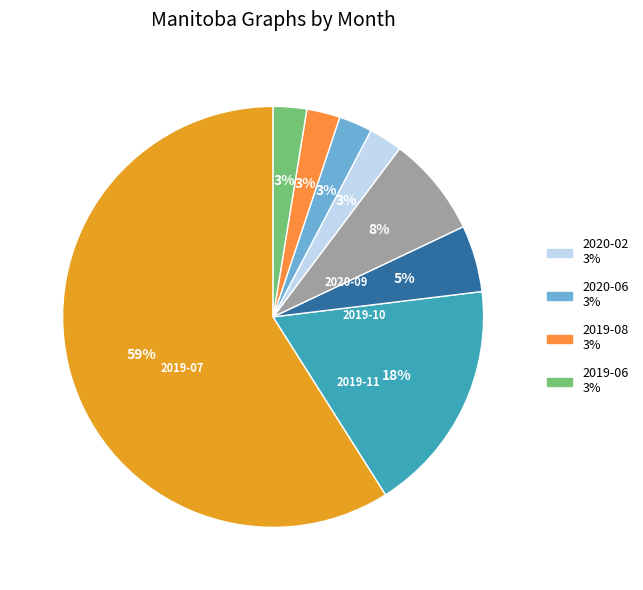

Count the number of slices in the pie.

8